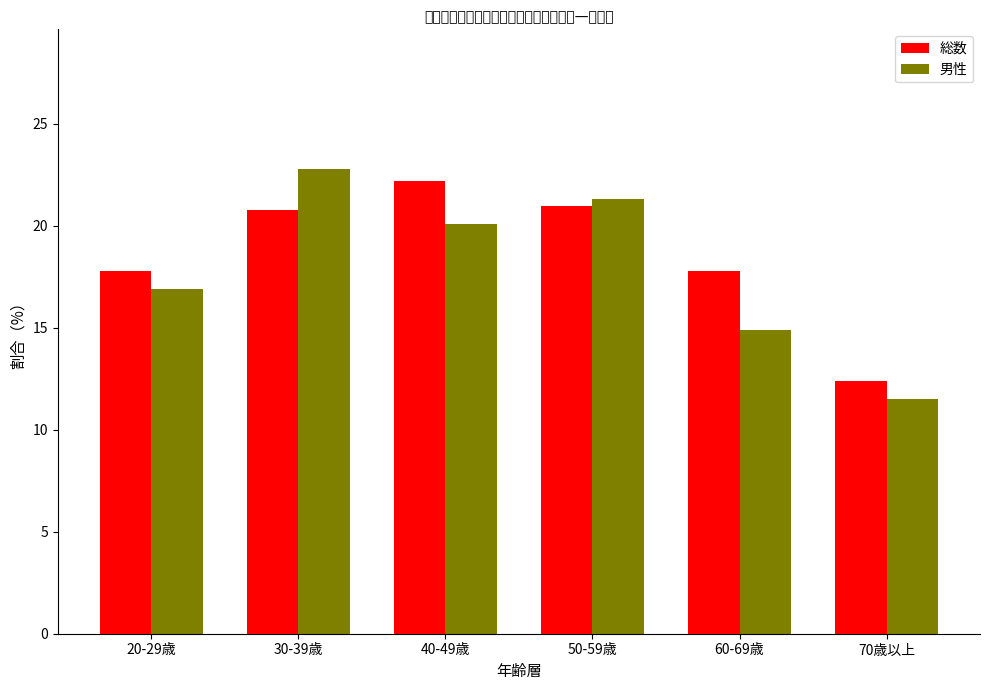

At how many categories does at least one series exceed 11?

6